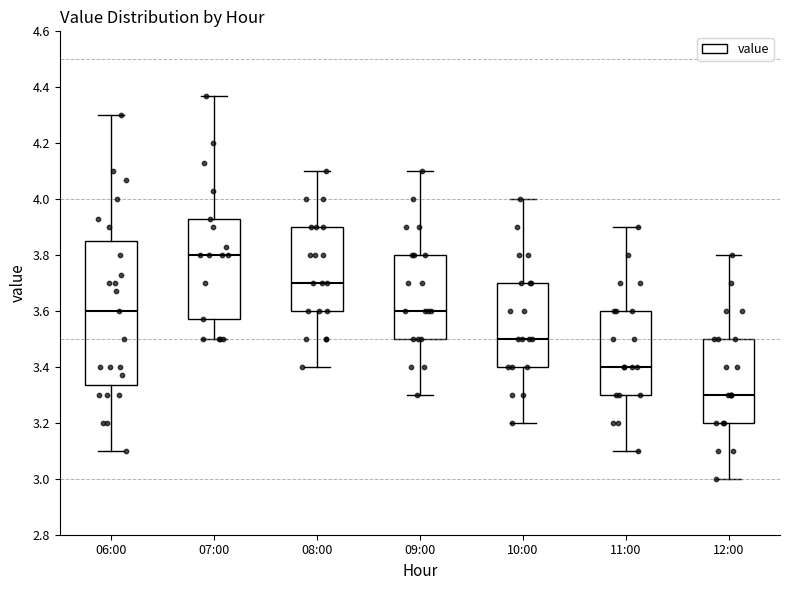

Comparing the boxes themselves (not the whiskers), which one is the tallest?

06:00